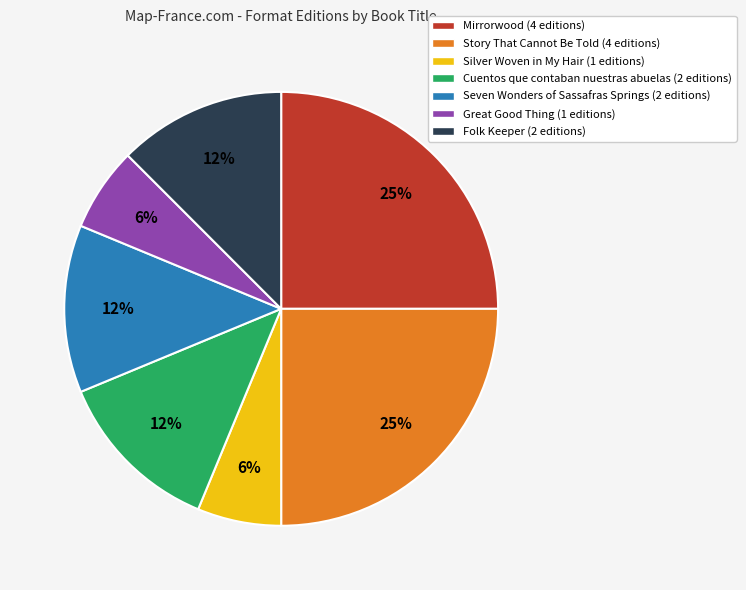

What percentage is the Silver Woven in My Hair (1 editions) slice, to the nearest percent?

6%